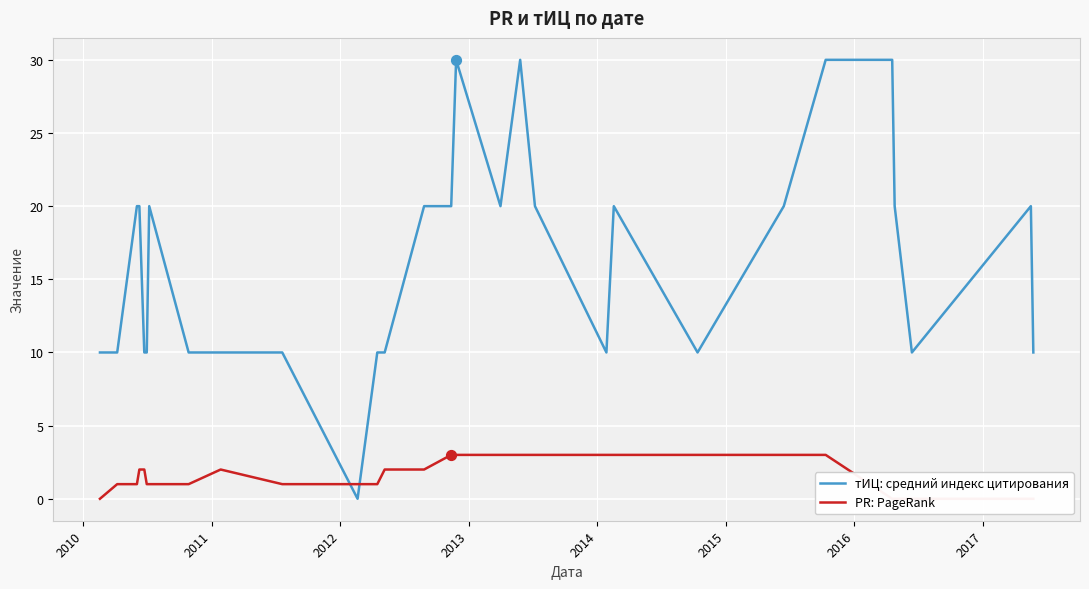

Is the value of тИЦ: средний индекс цитирования at 23 greater than the value of PR: PageRank at 2011?

Yes